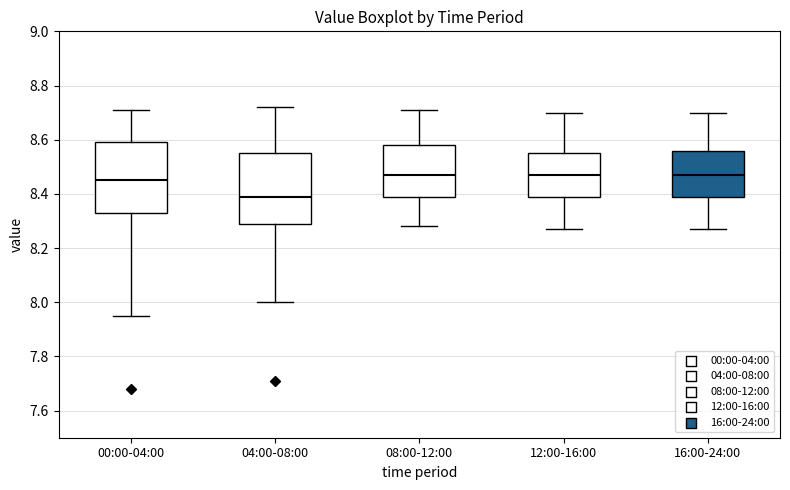

Reading left to right, read every box against the y-axis: the position of its median line, the range the box covers, and the ends of its whiskers. The values are not printed on the chart, so give them approximately, as read against the axis.

00:00-04:00: median 8.46, box 8.34 to 8.60, whiskers 7.96 to 8.72
04:00-08:00: median 8.40, box 8.30 to 8.56, whiskers 8.00 to 8.72
08:00-12:00: median 8.48, box 8.40 to 8.58, whiskers 8.28 to 8.72
12:00-16:00: median 8.48, box 8.40 to 8.56, whiskers 8.28 to 8.70
16:00-24:00: median 8.48, box 8.40 to 8.56, whiskers 8.28 to 8.70